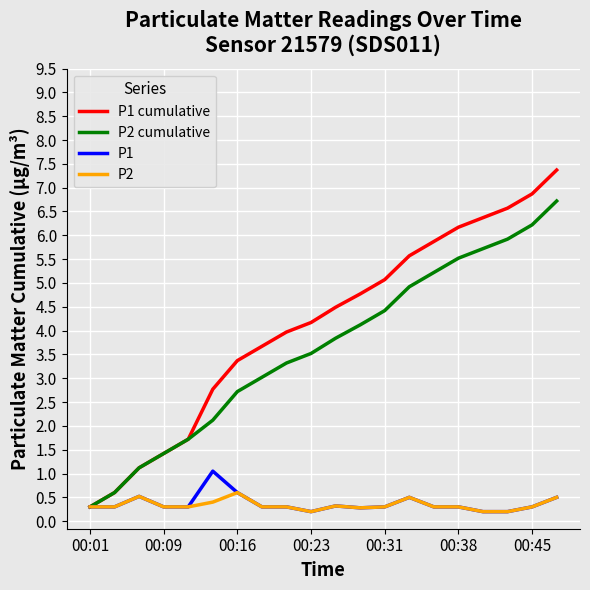

What is the average value of the P1 cumulative series?

4.1